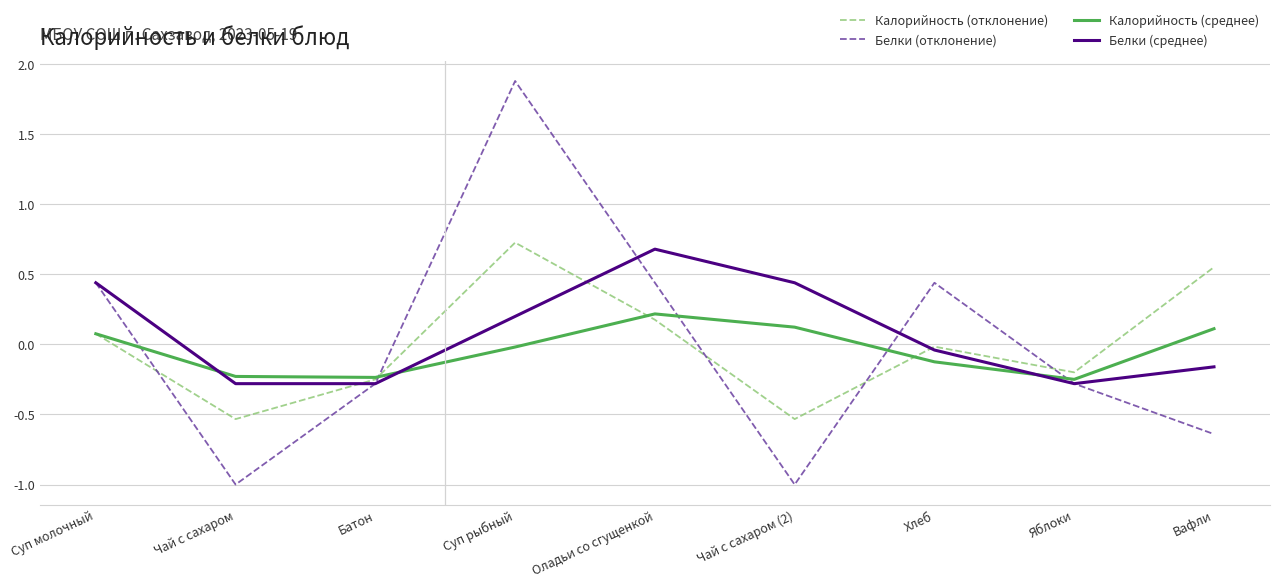

What position from the right is Вафли?

1